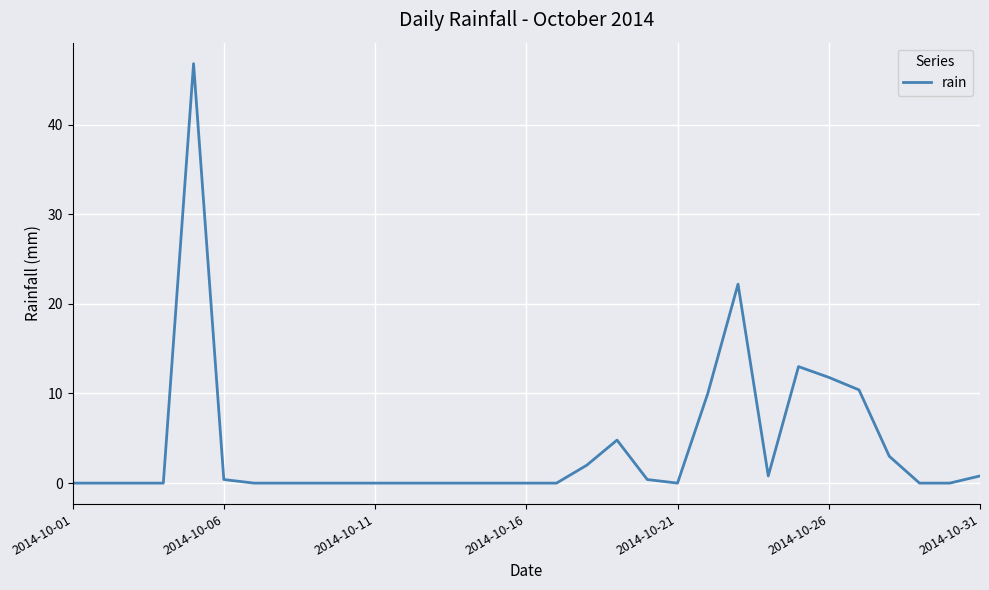

What is the greatest value displayed?

46.8